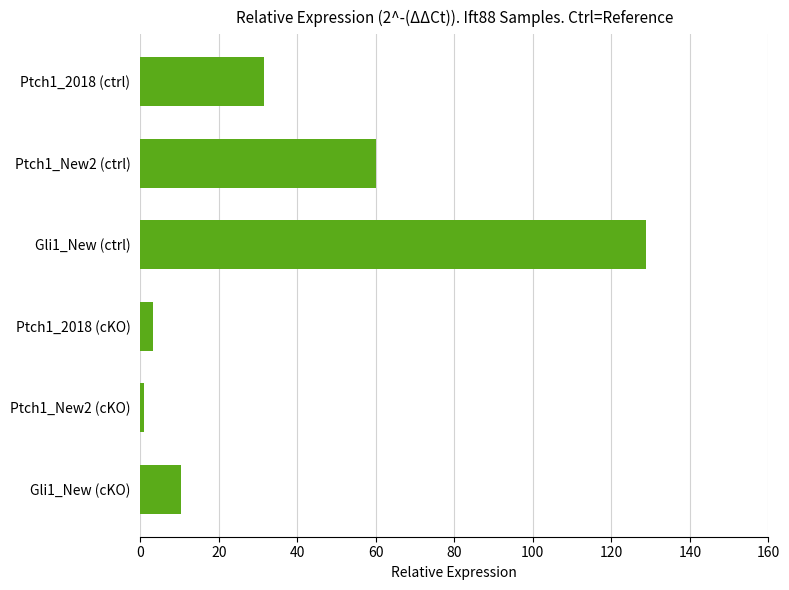

Count the number of values greater than 31.

3